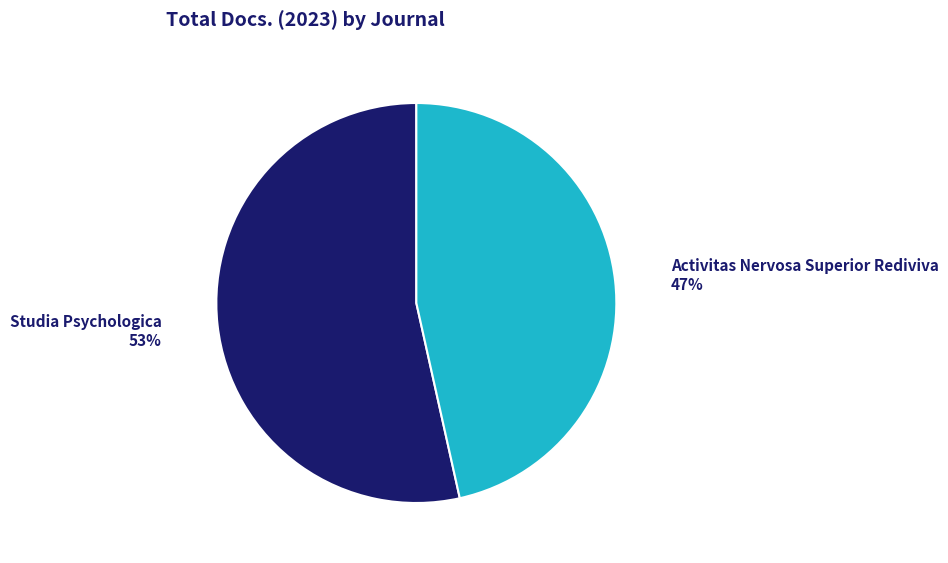

Do Studia Psychologica and Activitas Nervosa Superior Rediviva together represent more than half of the pie?

Yes